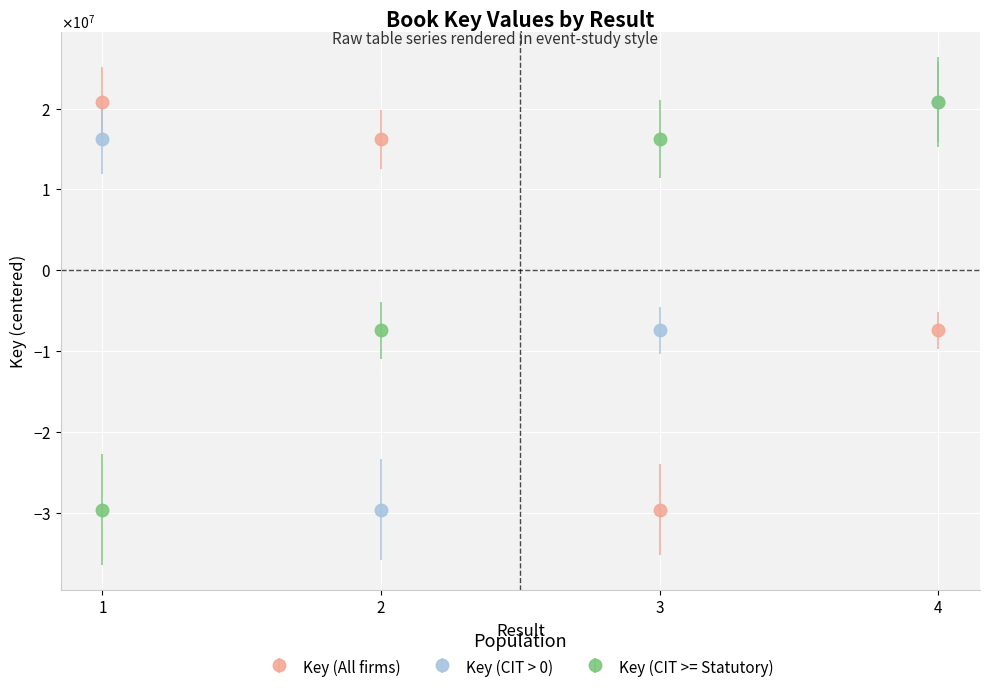

At which category is the sum across all series the highest?

4